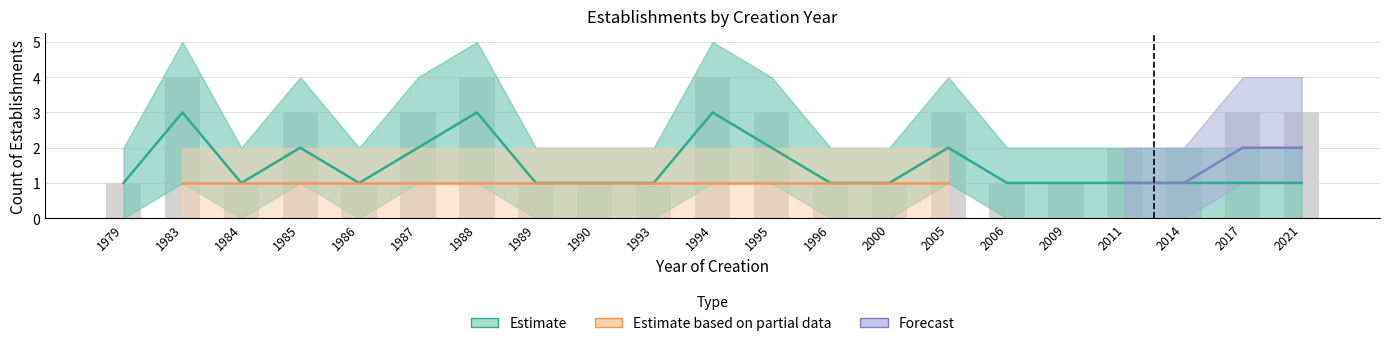

At which category does the chart reach its minimum across all series?

1979